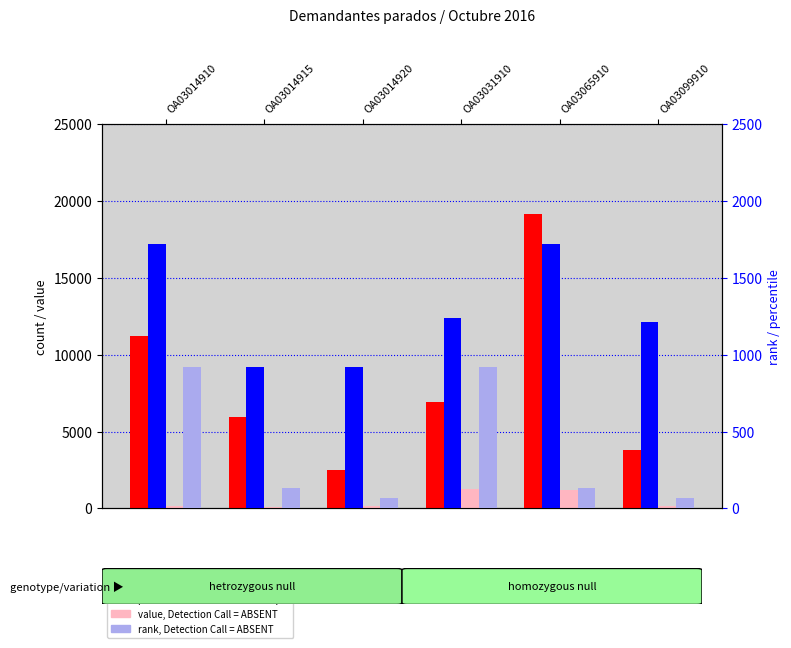

What value does the count series have at OA03014920, to the nearest 50?

2500